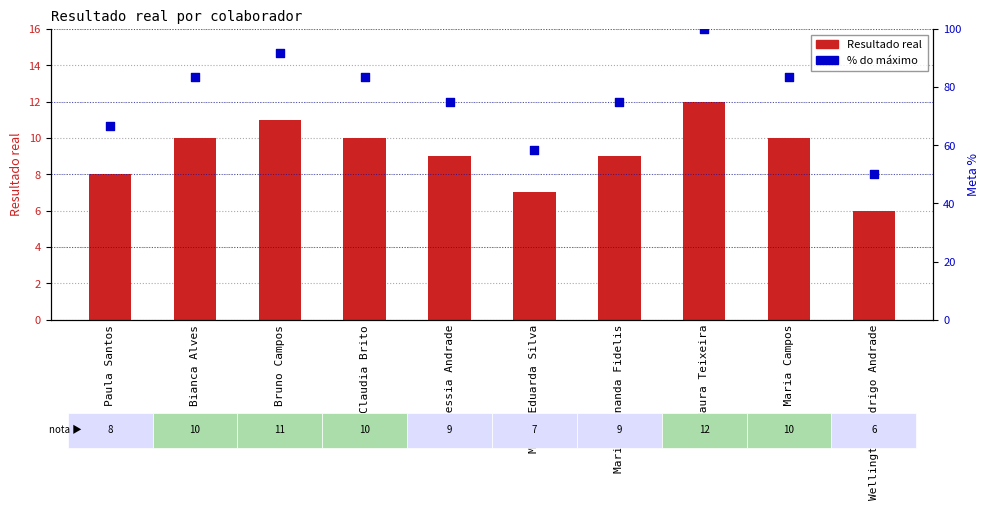

What are all the series names shown in the legend?

Resultado real, % do máximo